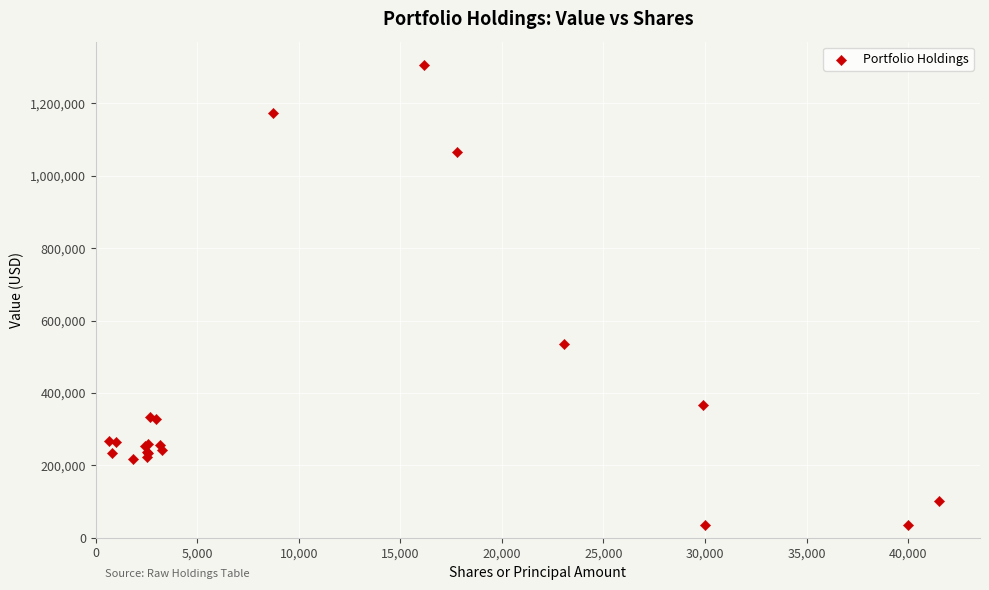

What Y value in the scatter plot is closest to 670500?

535471